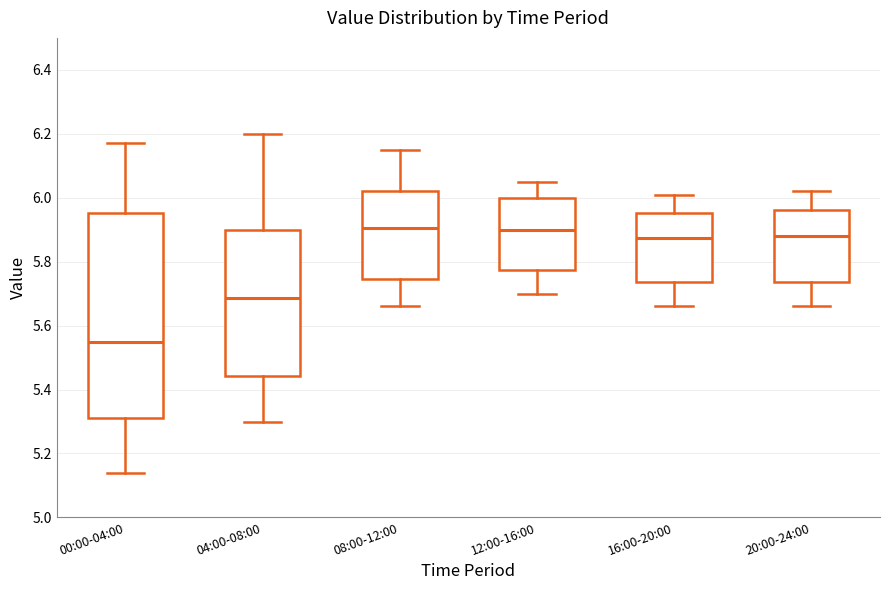

Where does the median line of the box for 12:00-16:00 sit on the y-axis? The values are not printed on the chart, so give them approximately, as read against the axis.

5.90